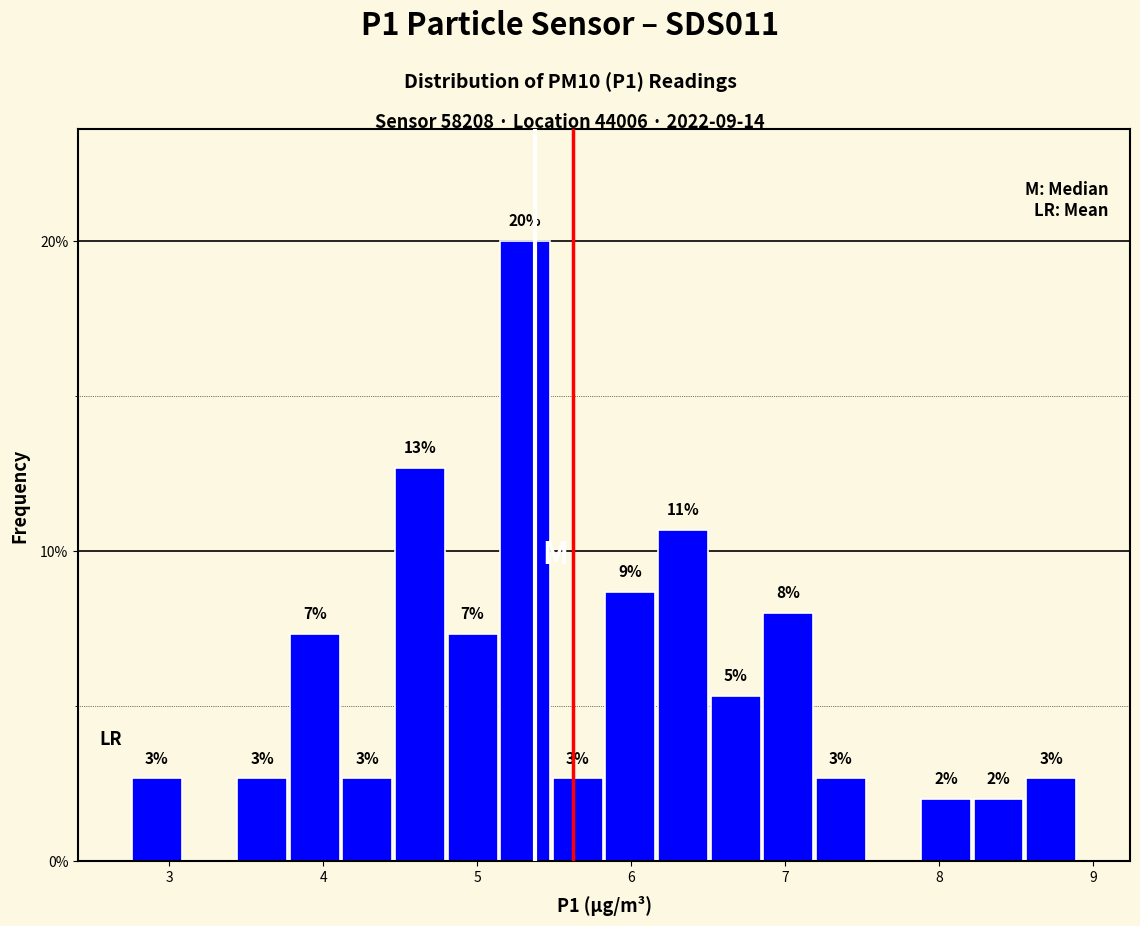

Read against the x-axis, roughly where is the centre of the tallest bar?

5.3